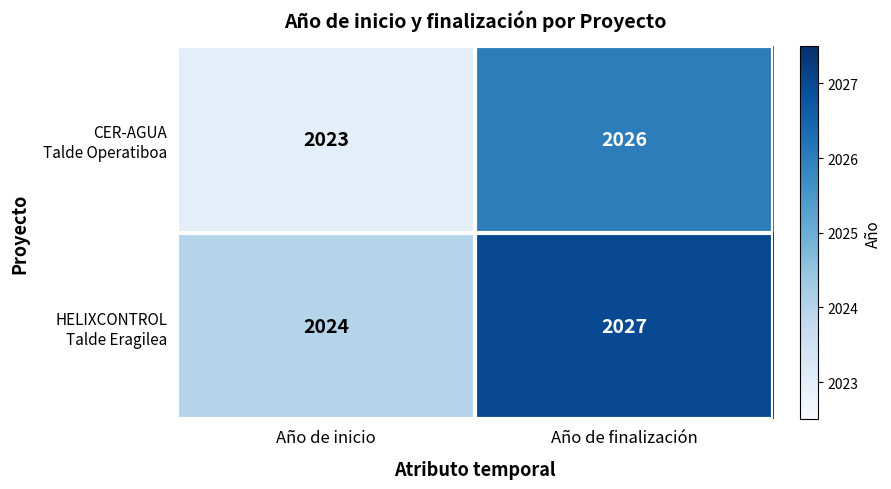

What is the spread (max minus min) of values at Año de finalización?

1